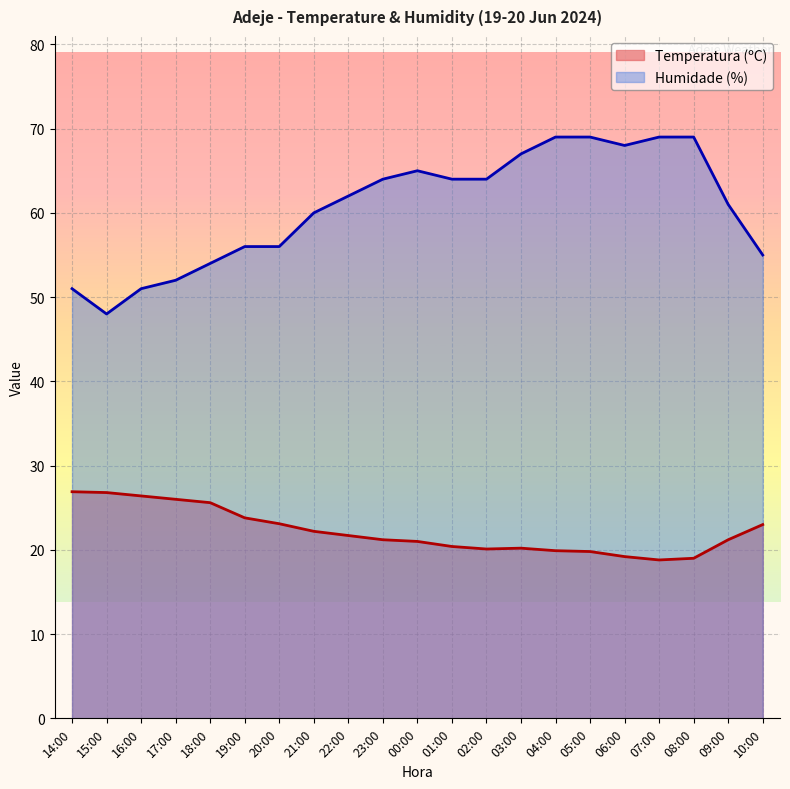

What is the sum of the Humidade (%) values at 23:00 and 22:00?

126.0